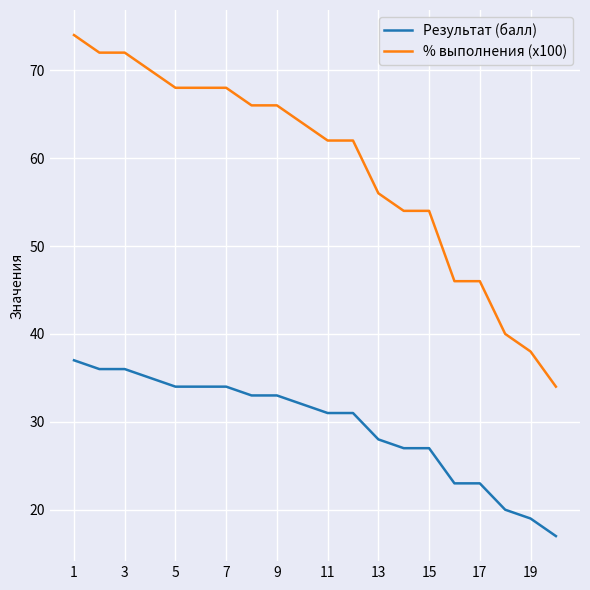

True or false: % выполнения (x100) and Результат (балл) intersect in this chart.

False